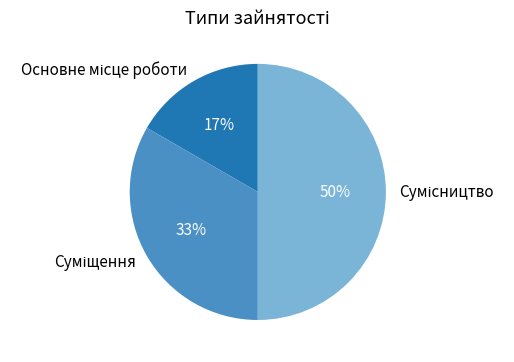

To the nearest percent, what is the average slice percentage?

33%